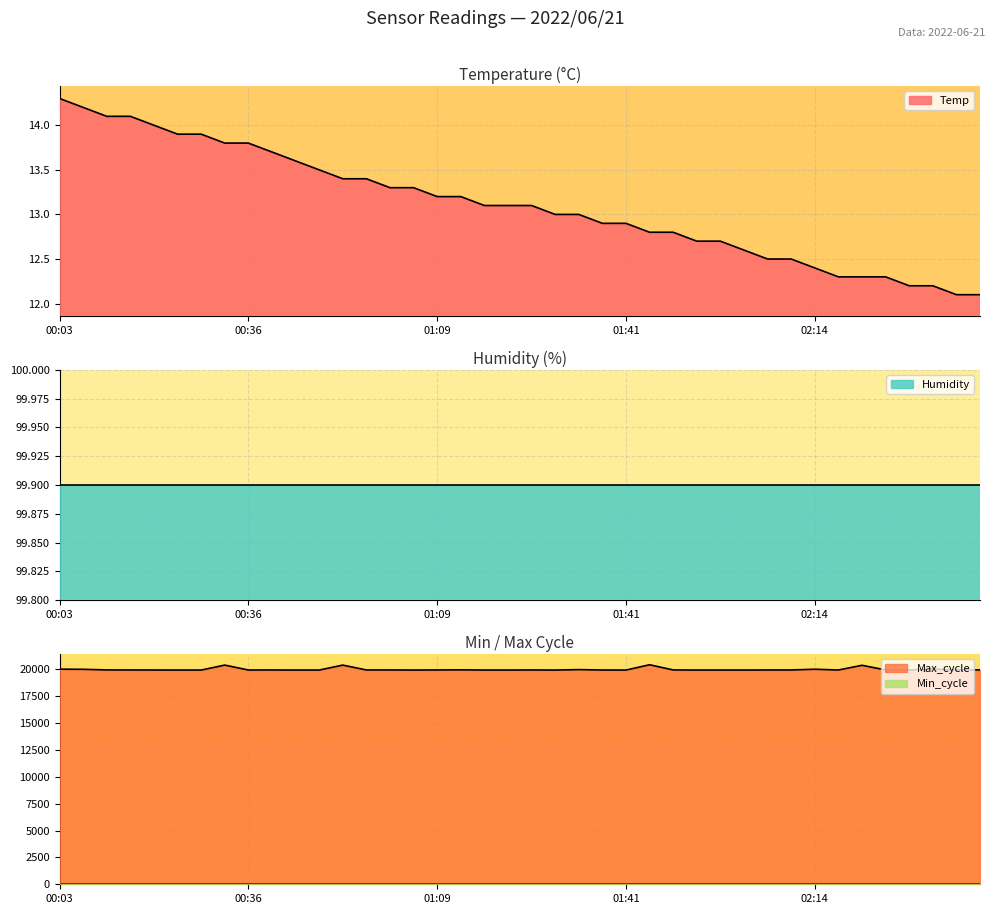

What is the difference between the highest and lowest values at 01:17?

19911.9